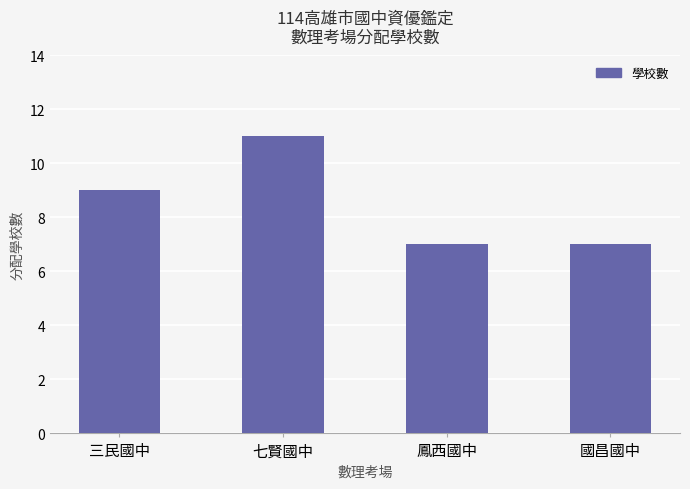

What position from the right is 三民國中?

4